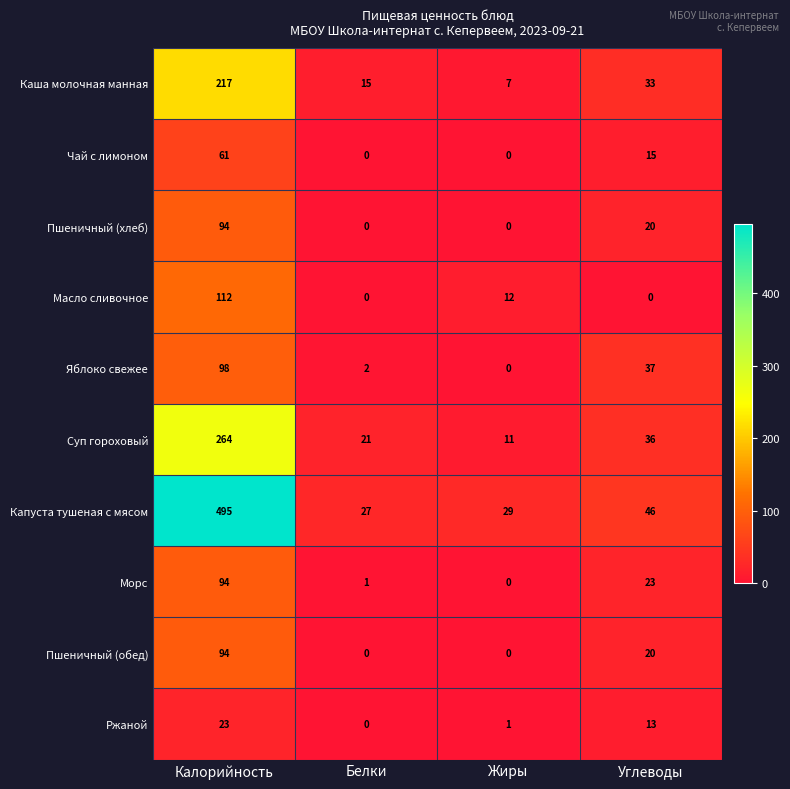

What is the maximum value for Чай с лимоном?

61